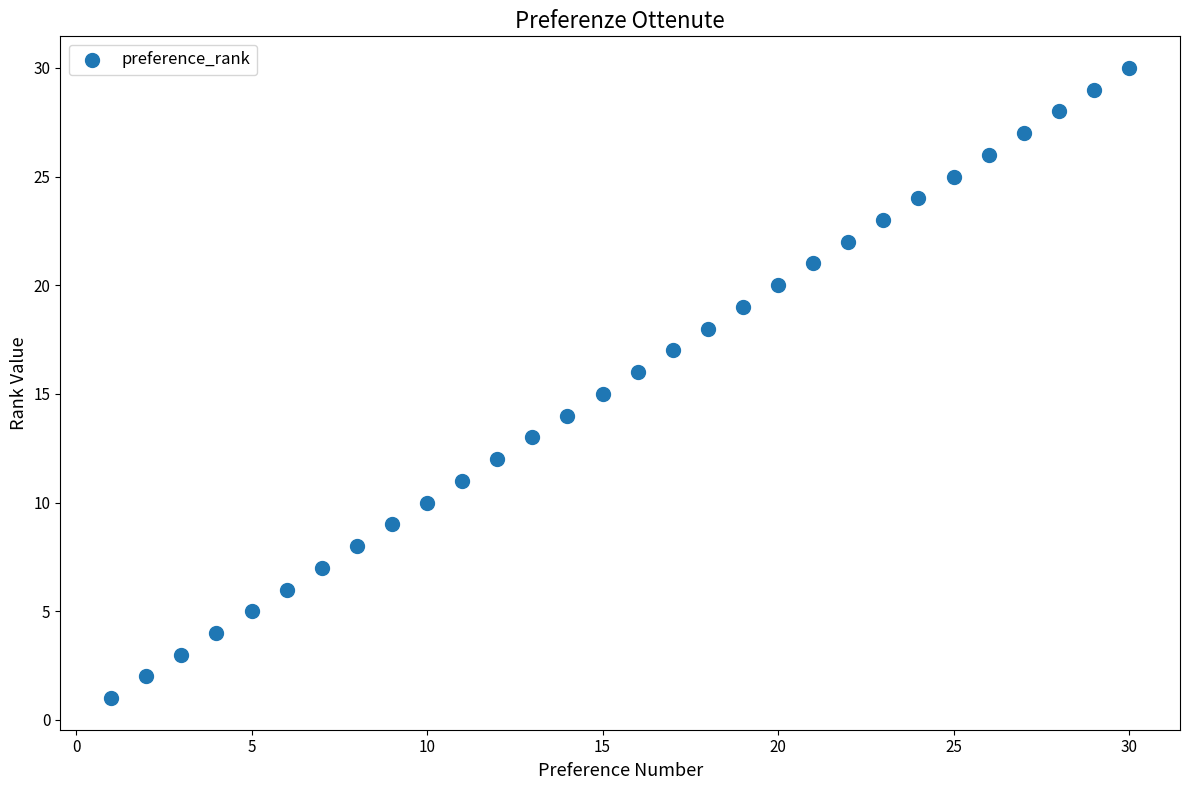

What is the range of Y values (max minus min)?

29